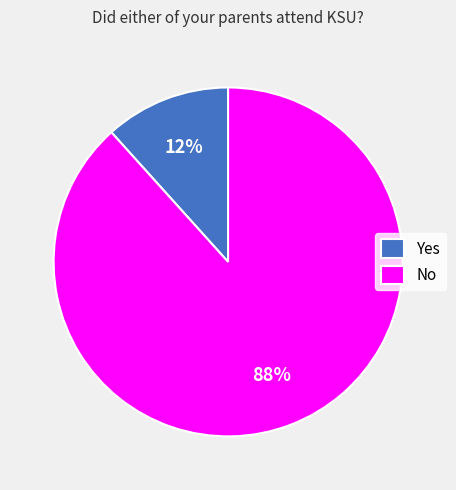

Does any single category account for the majority?

Yes